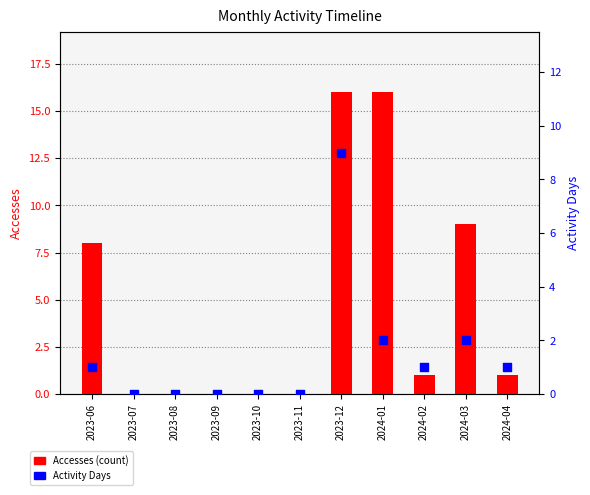

At which category is the sum across all series the highest?

2023-12